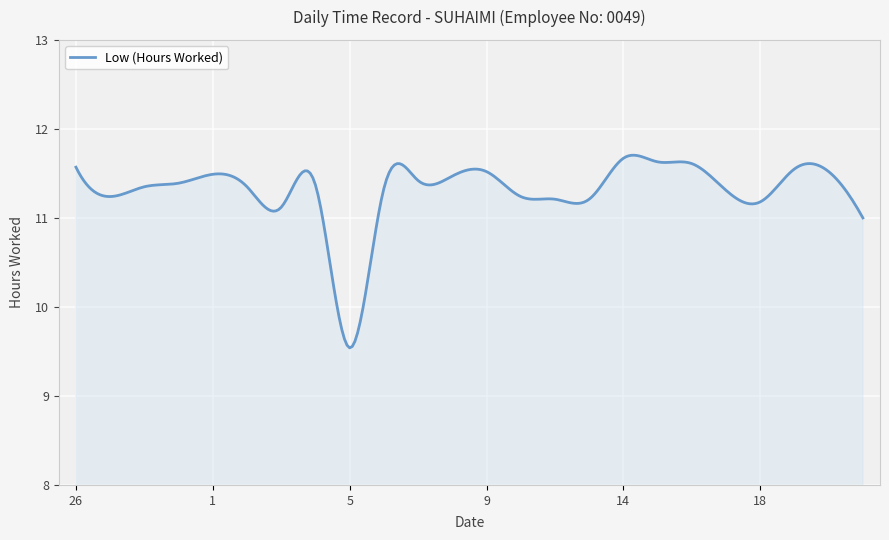

What is the greatest value displayed?

11.7